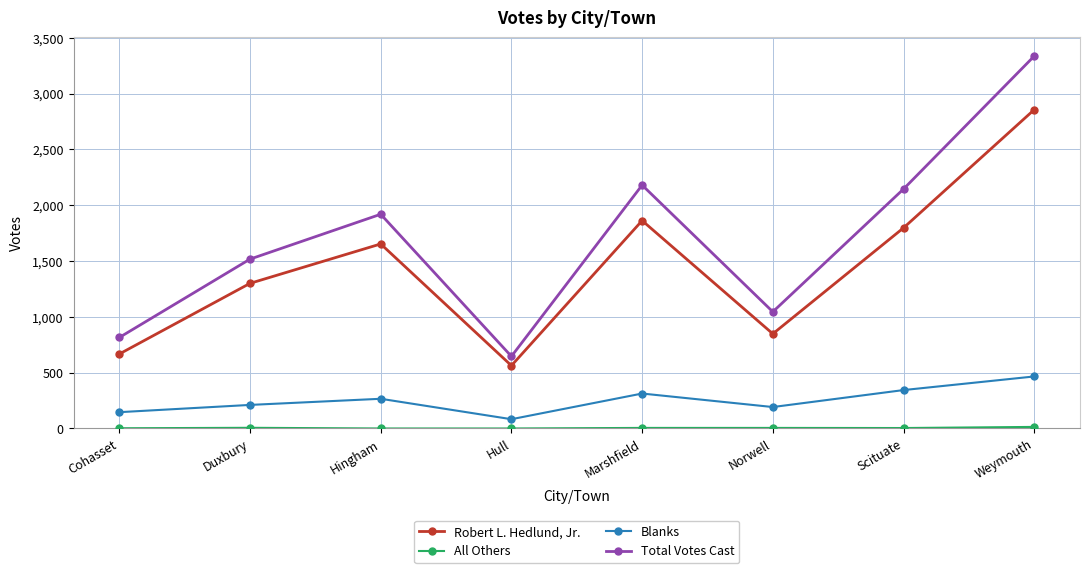

What is the difference between the maximum and minimum values in the Blanks series?

383